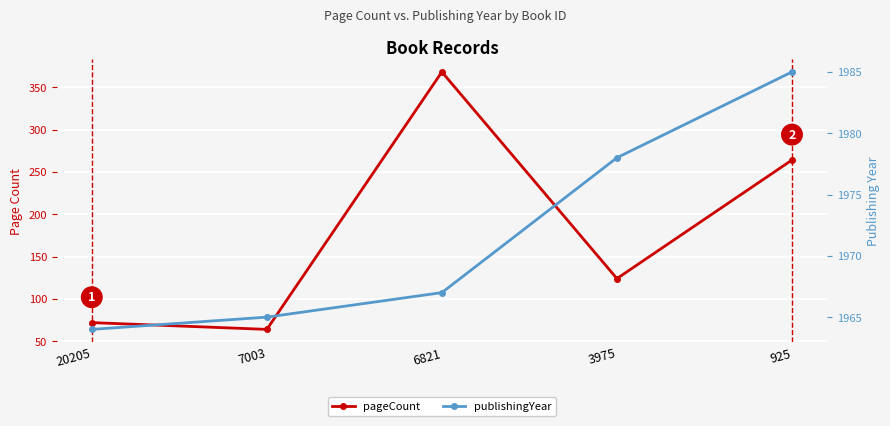

Which series has the largest range (max minus min)?

pageCount